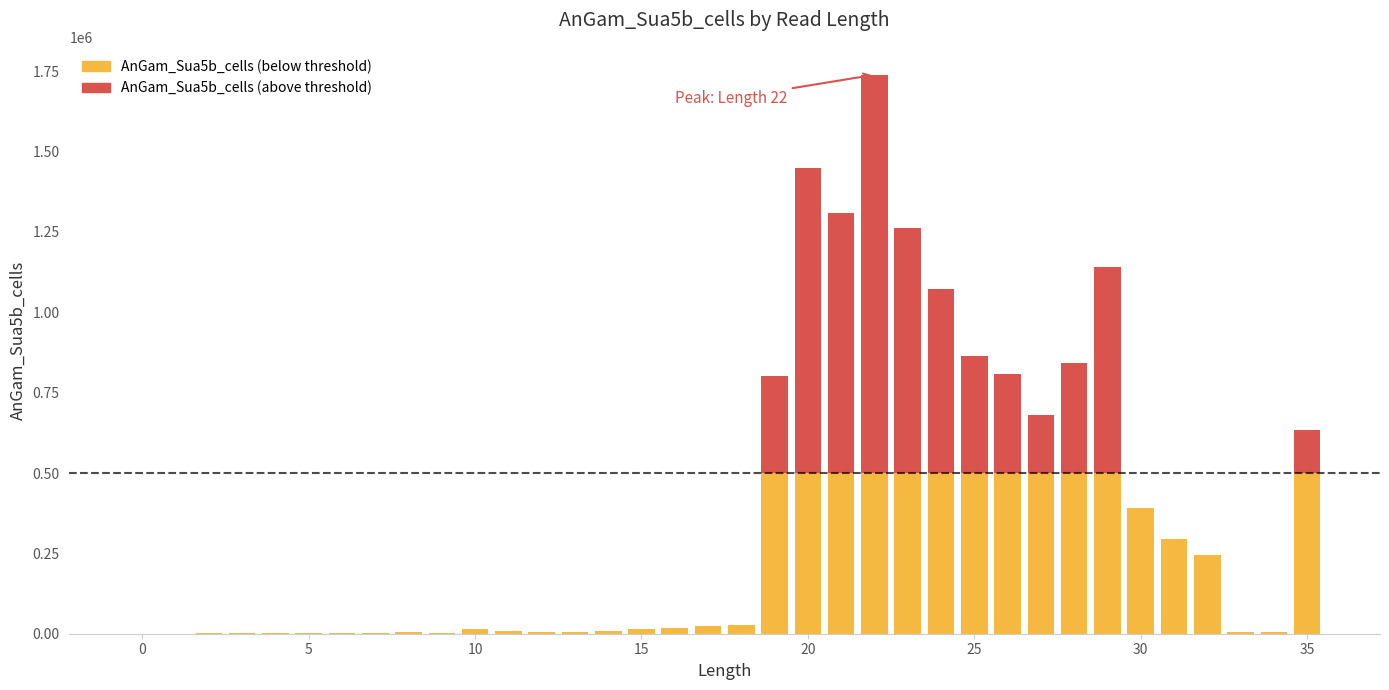

Count the number of categories in the chart.

36